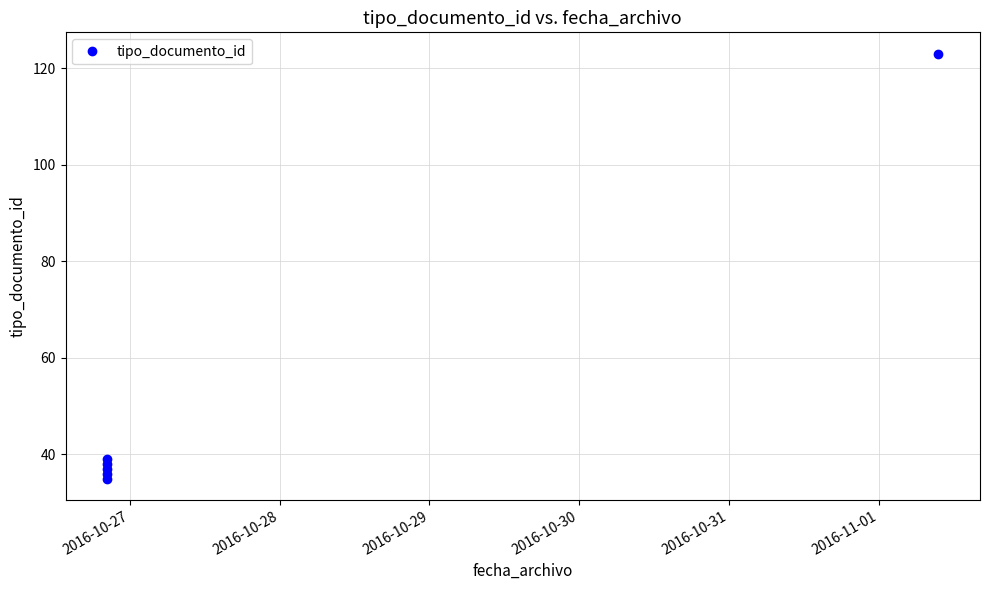

How many points are higher than both their immediate neighbors (excluding endpoints)?

2